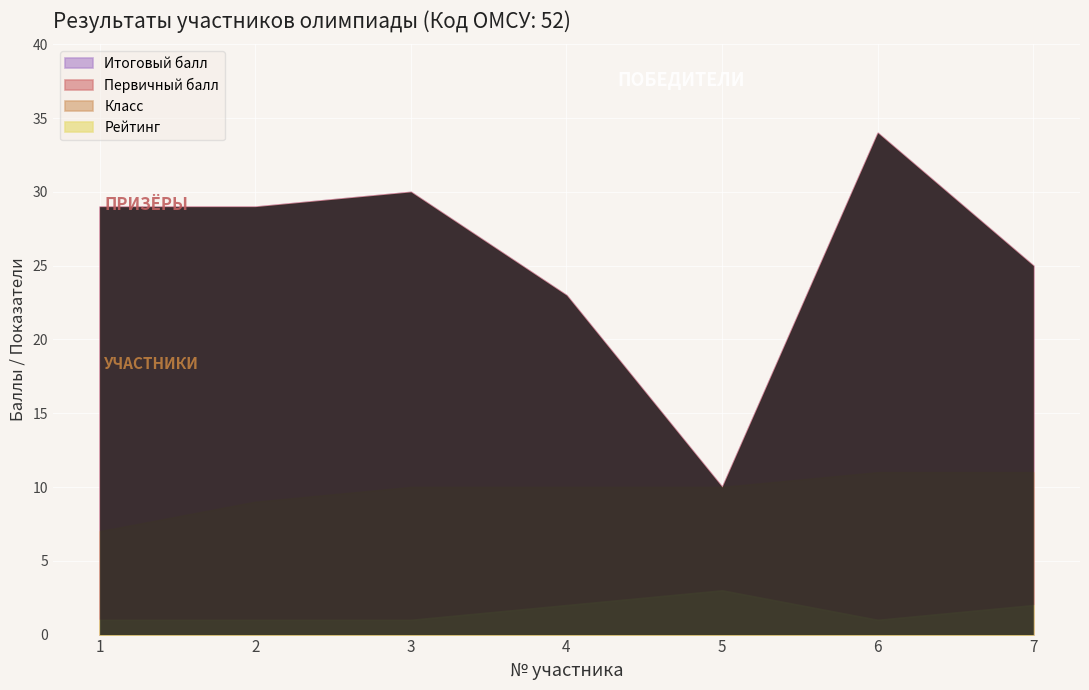

What are all the series names shown in the legend?

Итоговый балл, Первичный балл, Класс, Рейтинг